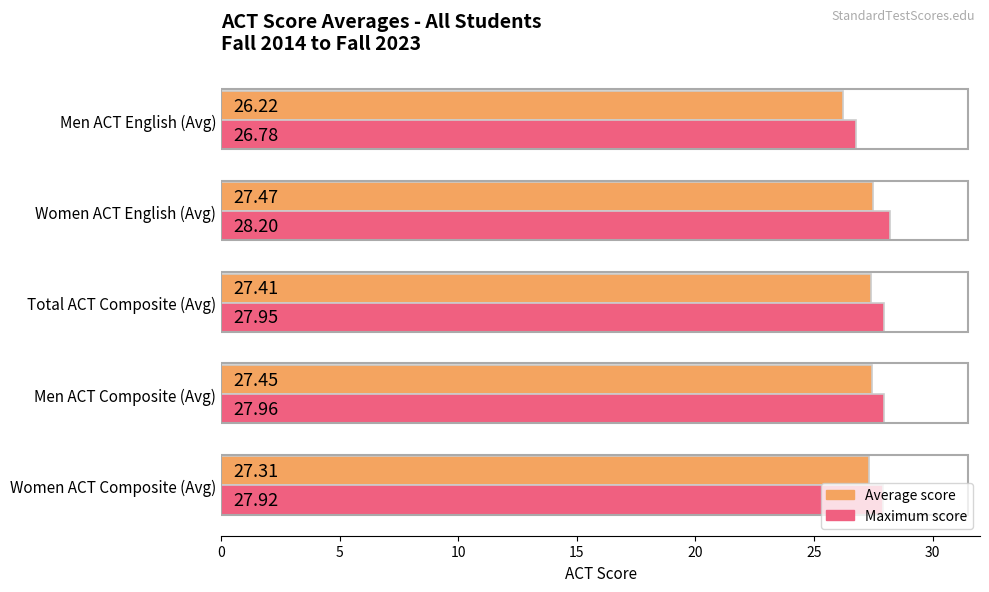

Which series has the largest total across all categories?

Maximum score